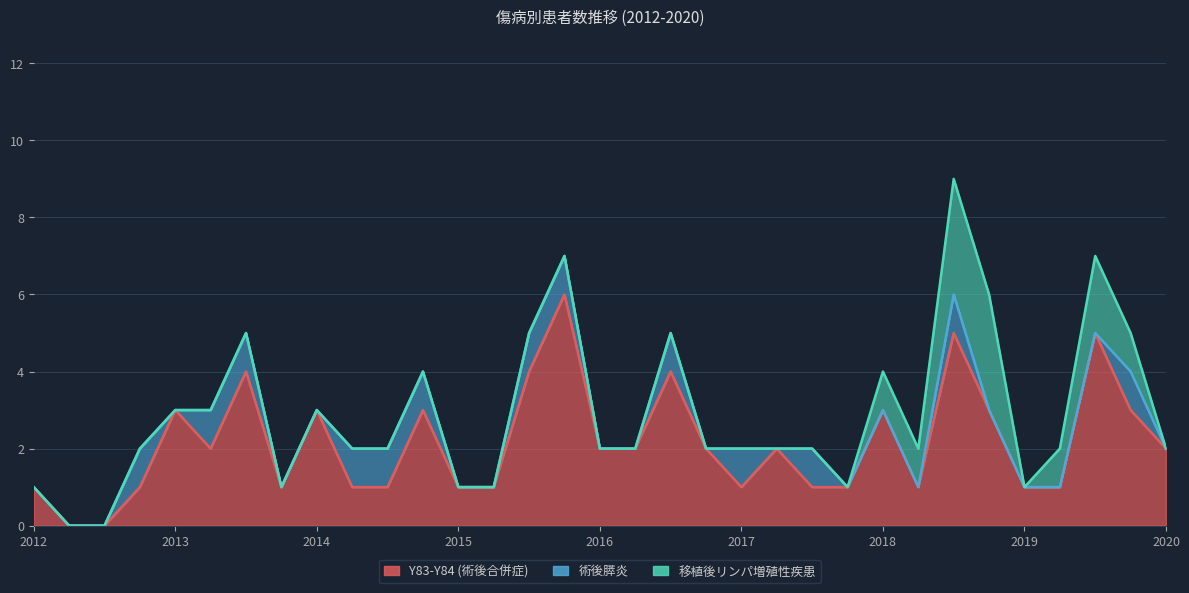

What is the sum of all Y83-Y84 (術後合併症) values?

71